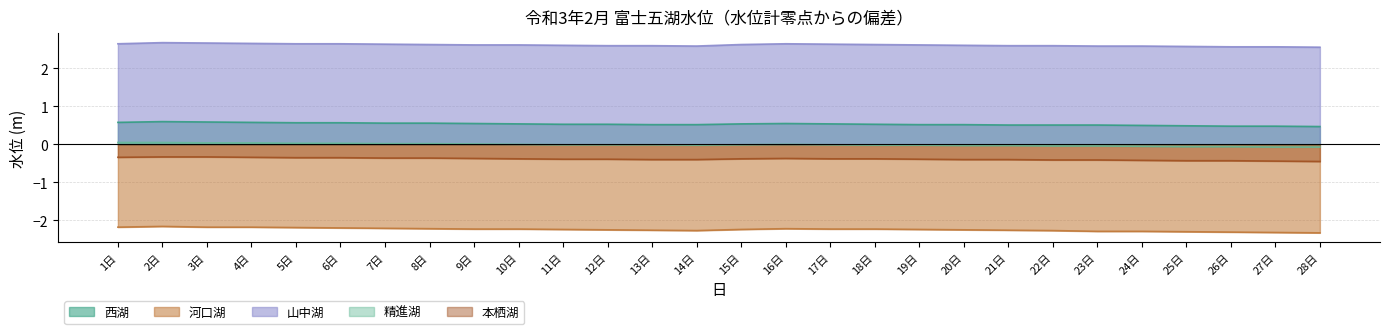

What are all the series names shown in the legend?

西湖, 河口湖, 山中湖, 精進湖, 本栖湖